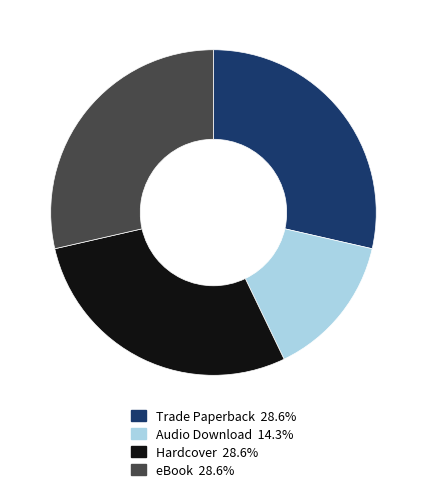

Does any single category account for the majority?

No